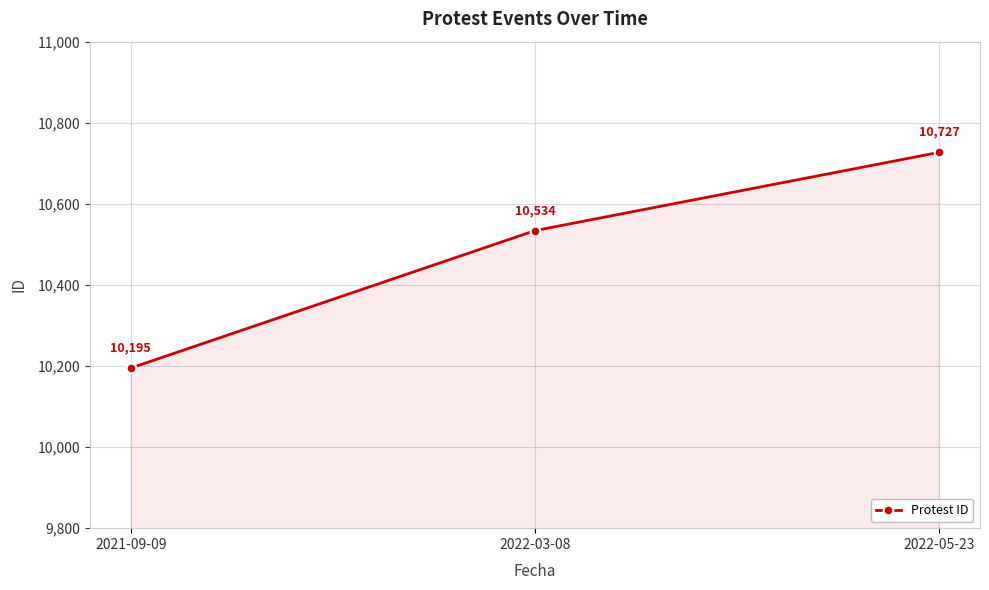

List the labels in order of value, largest first.

2022-05-23, 2022-03-08, 2021-09-09